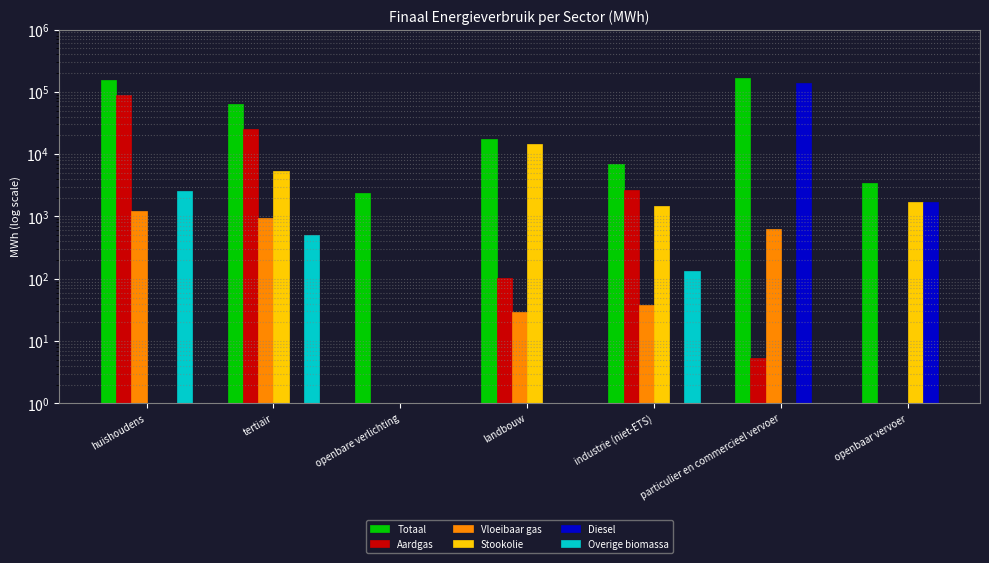

Which series has the widest spread of values?

Totaal